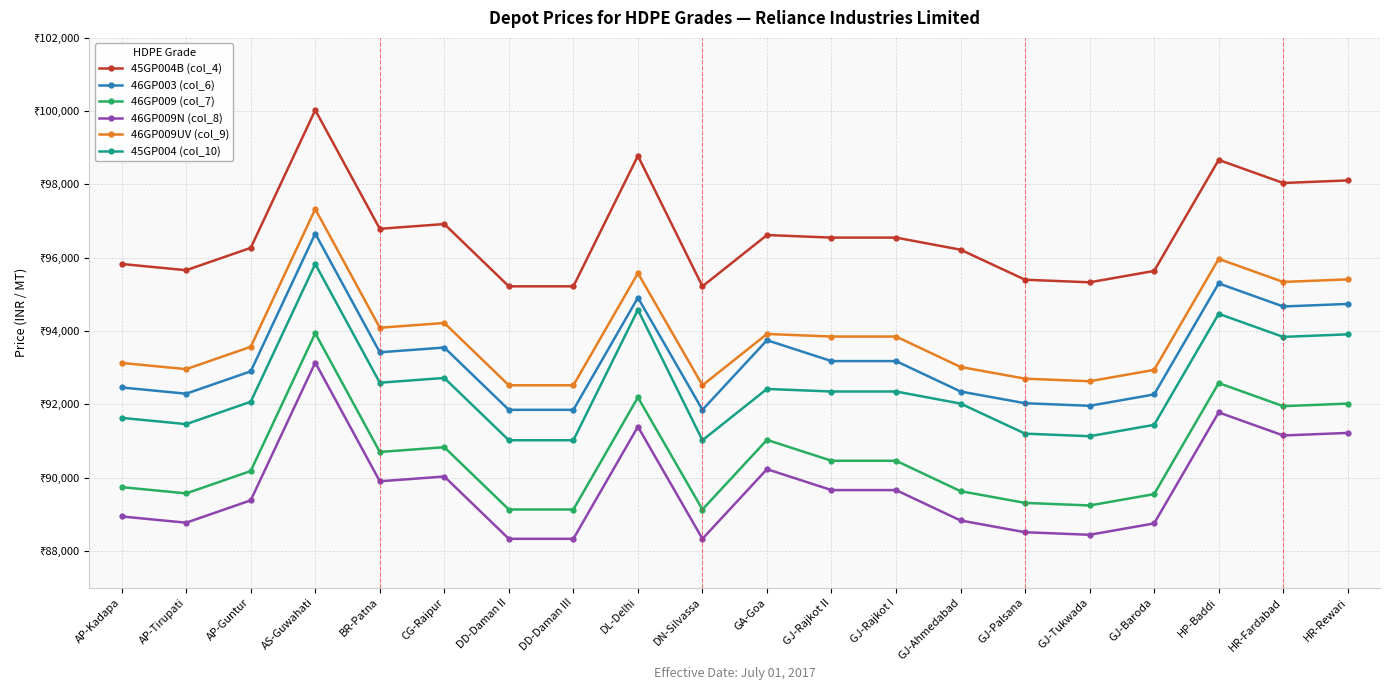

At which category is the sum across all series the highest?

AS-Guwahati